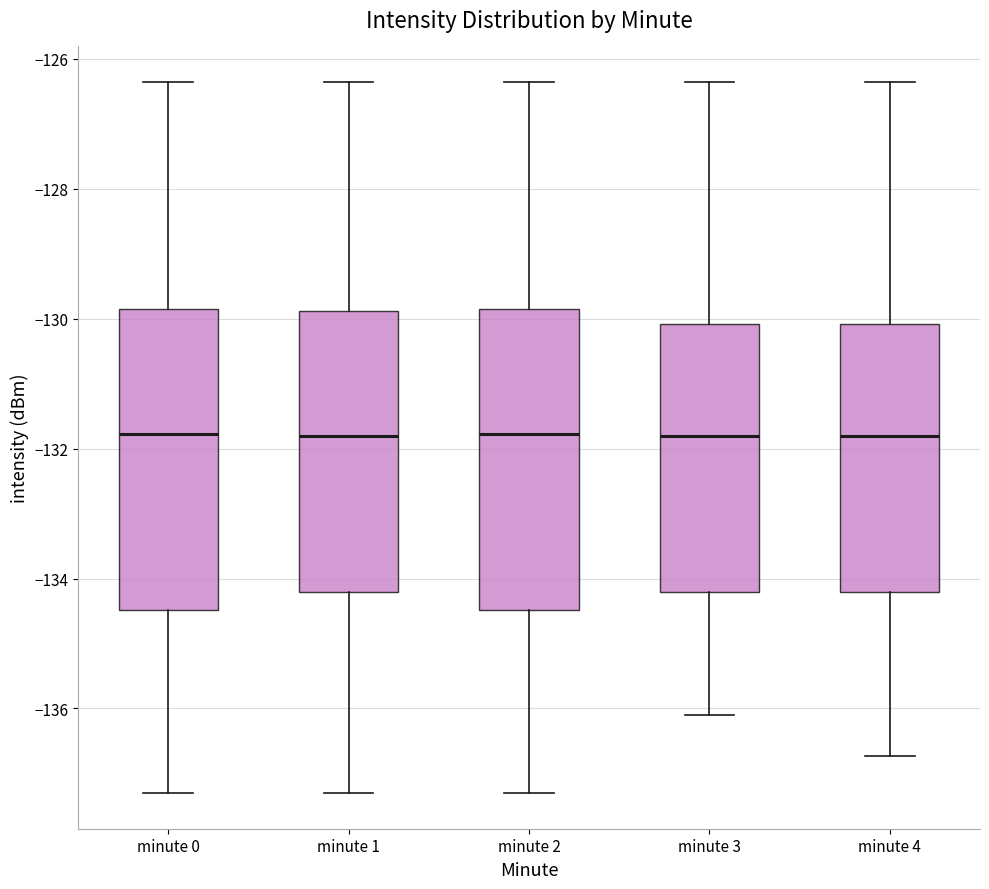

Where does the upper whisker of the box for minute 3 end on the y-axis? The values are not printed on the chart, so give them approximately, as read against the axis.

-126.4